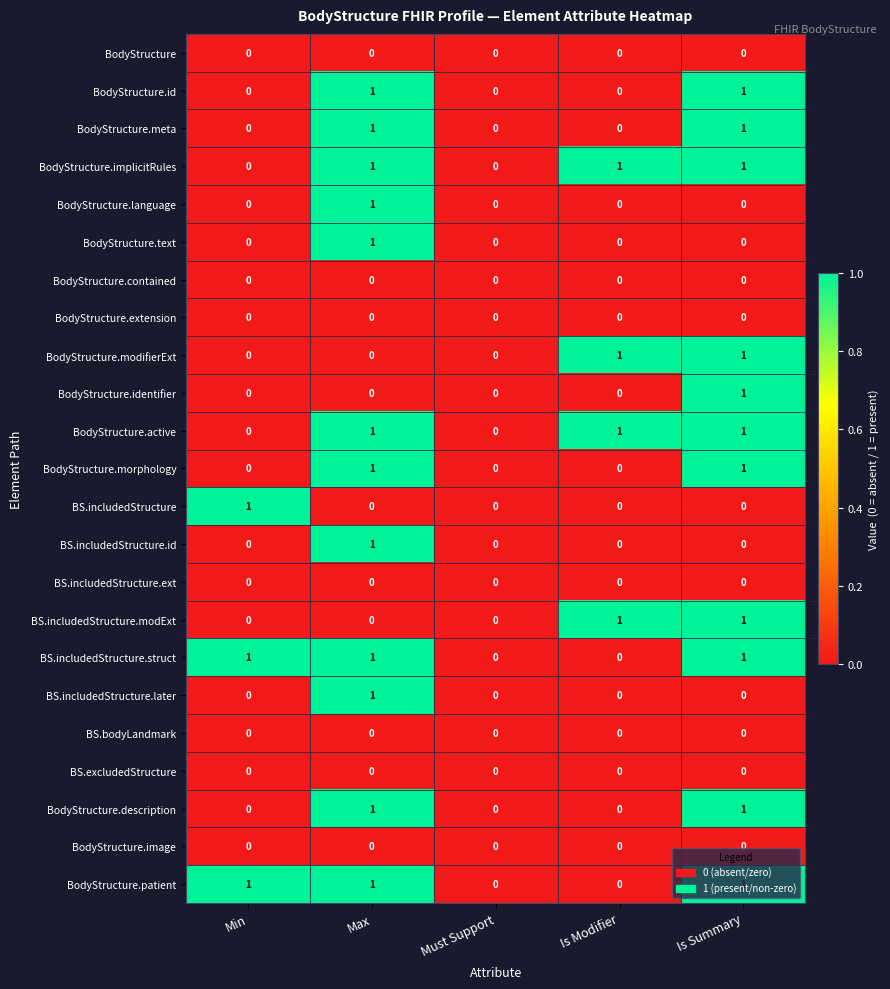

Is it true that BodyStructure.image equals 0 at Max?

True